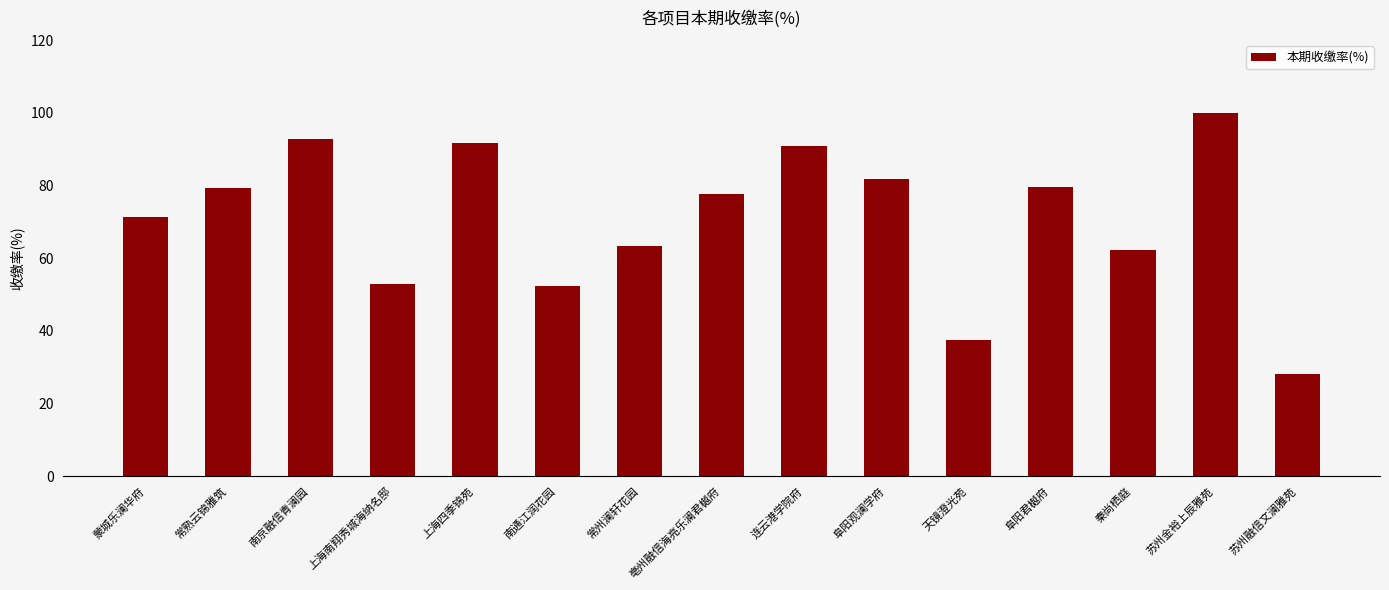

Count the number of values greater than 77.

8